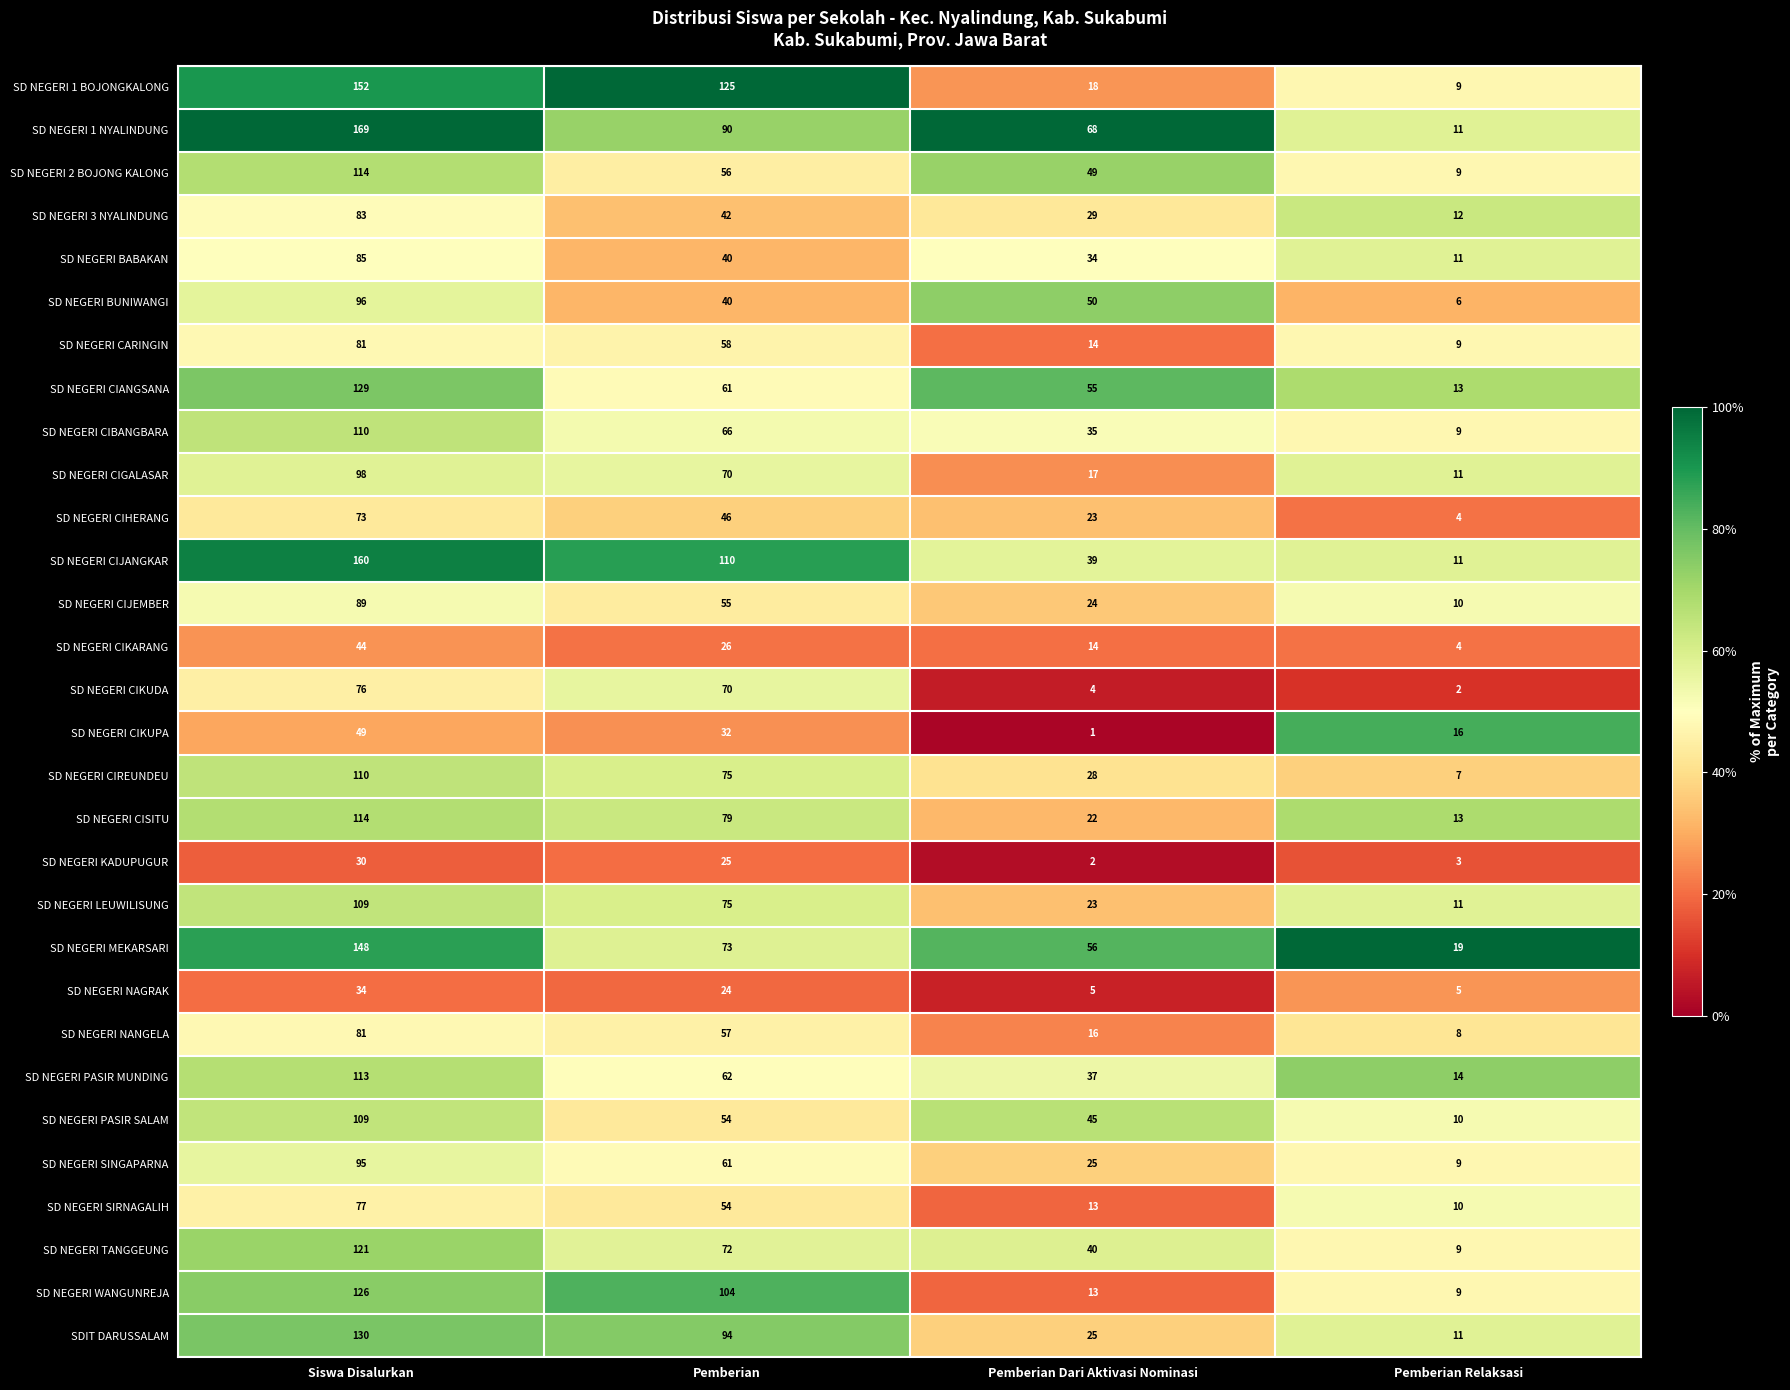

What is the total value across all series at Siswa Disalurkan?

3005